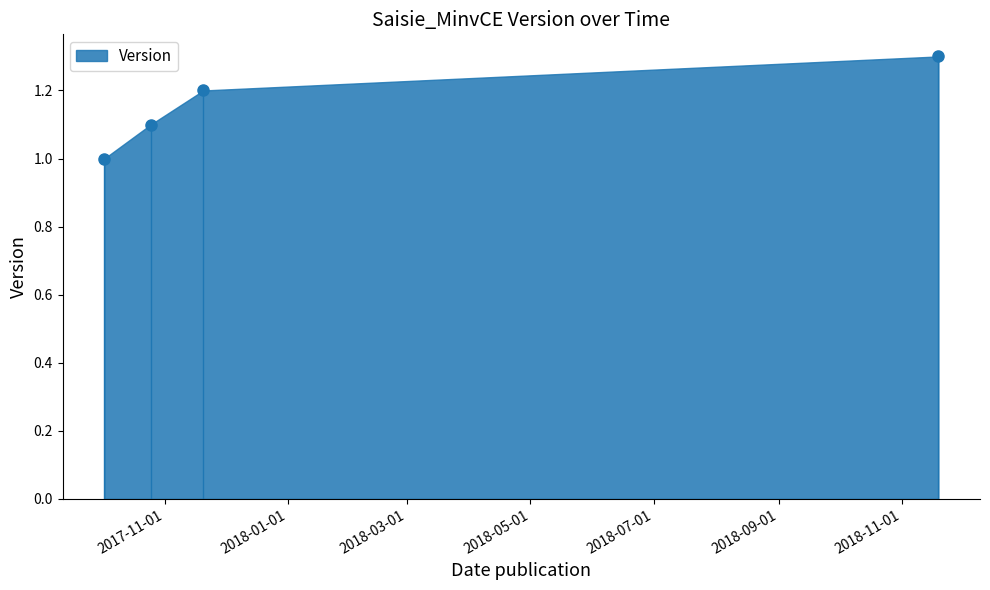

True or false: the data has more than 0 interior local peaks.

False